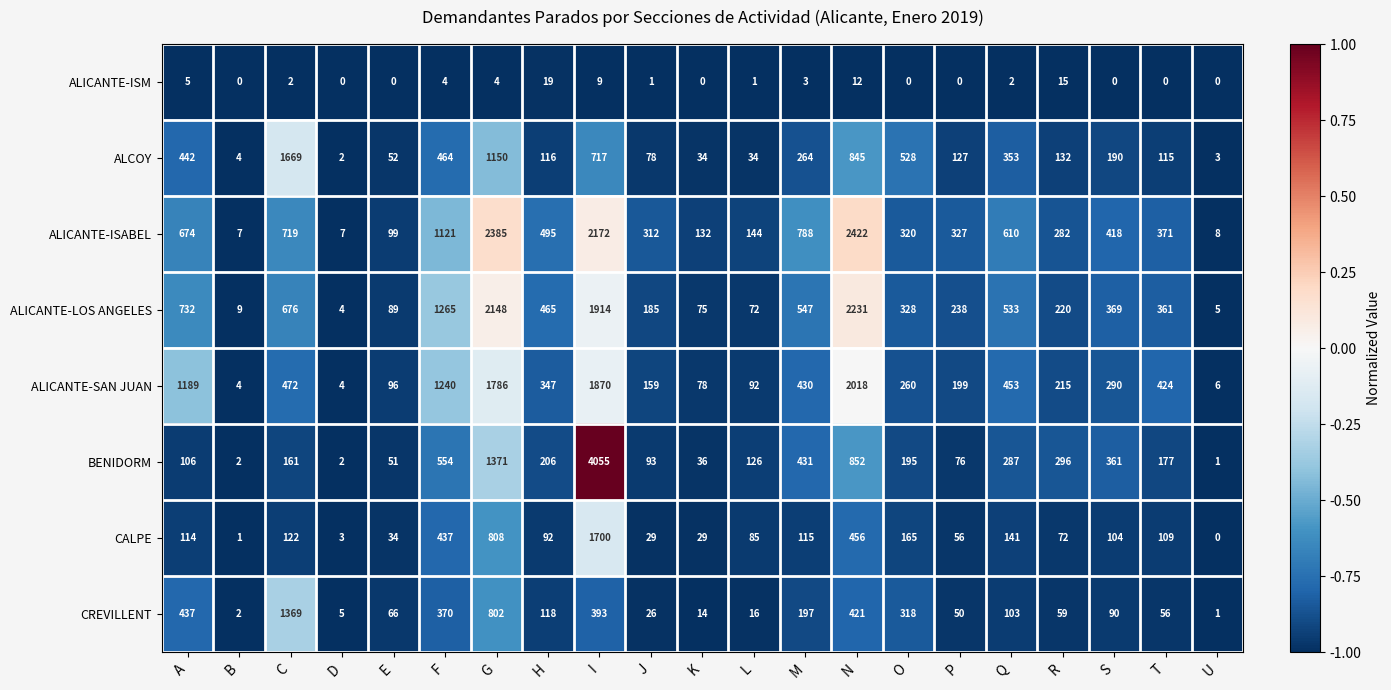

What is the minimum value for ALICANTE-SAN JUAN?

4